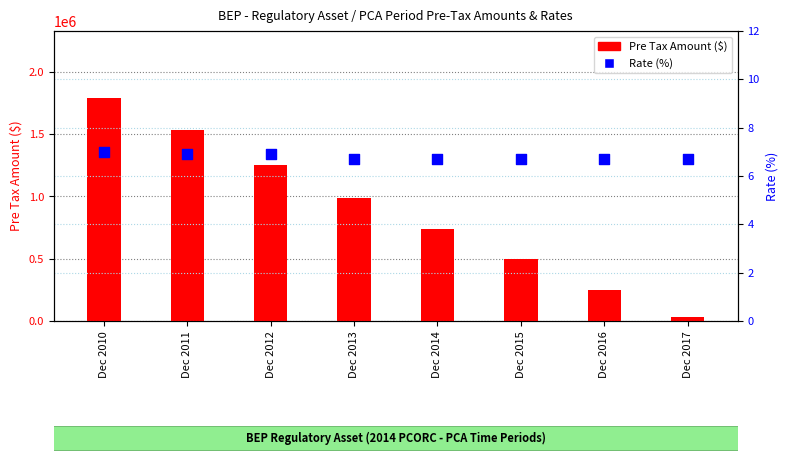

Is the value of Pre Tax Amount at Dec 2016 greater than the value of Rate (%) at Dec 2013?

Yes